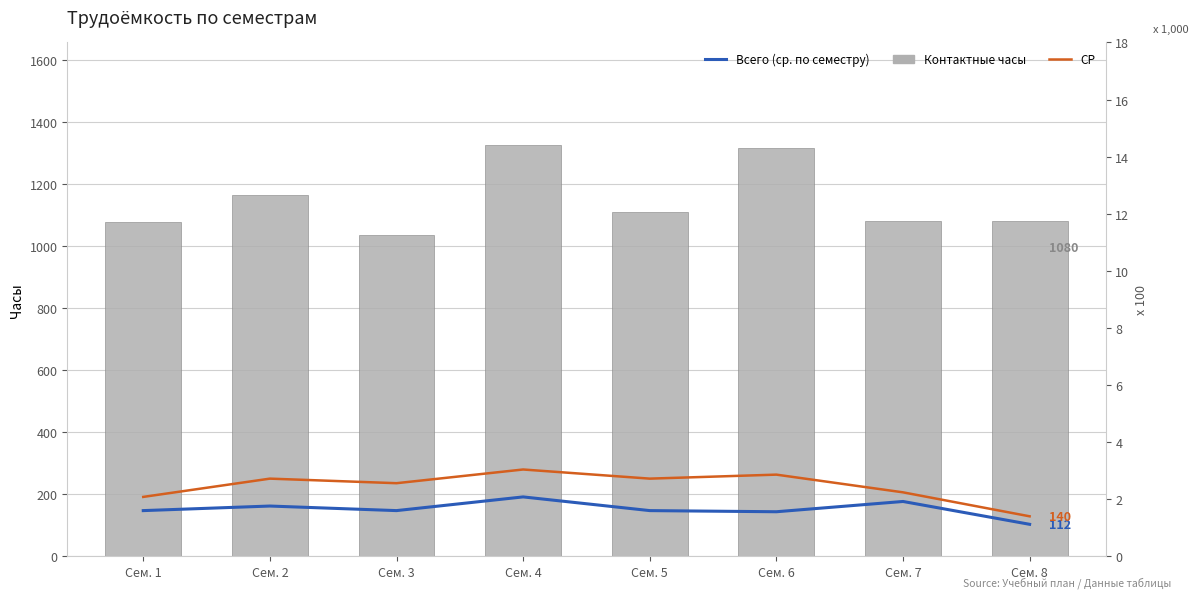

What is the value of the Контактные часы bar at the 6th from the left?

1316